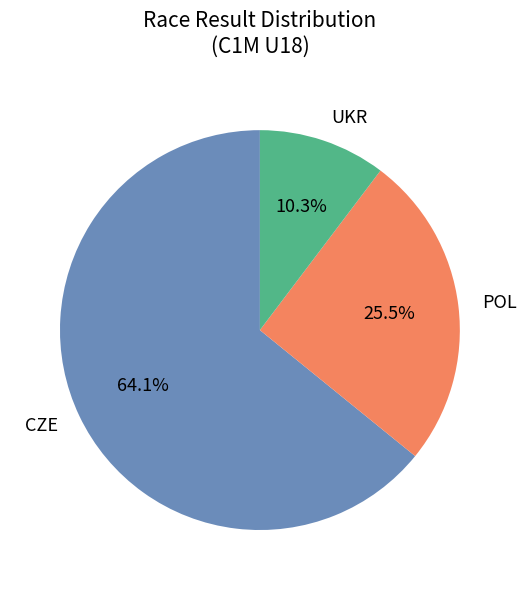

What percentage do CZE and POL together represent?

89.7%